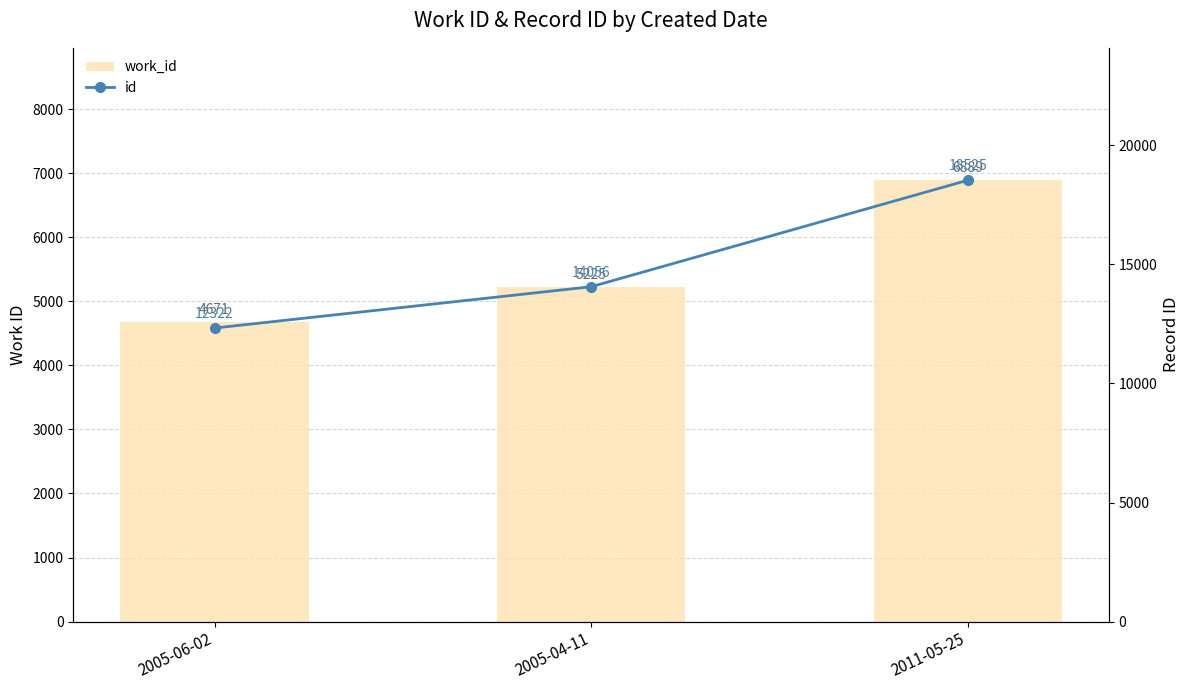

At 2005-04-11, list the series in order from smallest to largest.

work_id, id